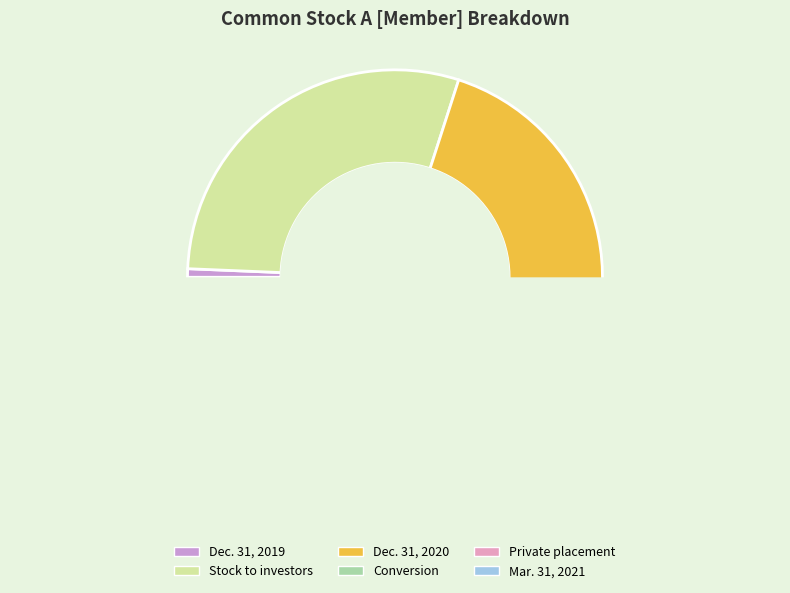

How much of the chart is everything except Private placement?

100.0%